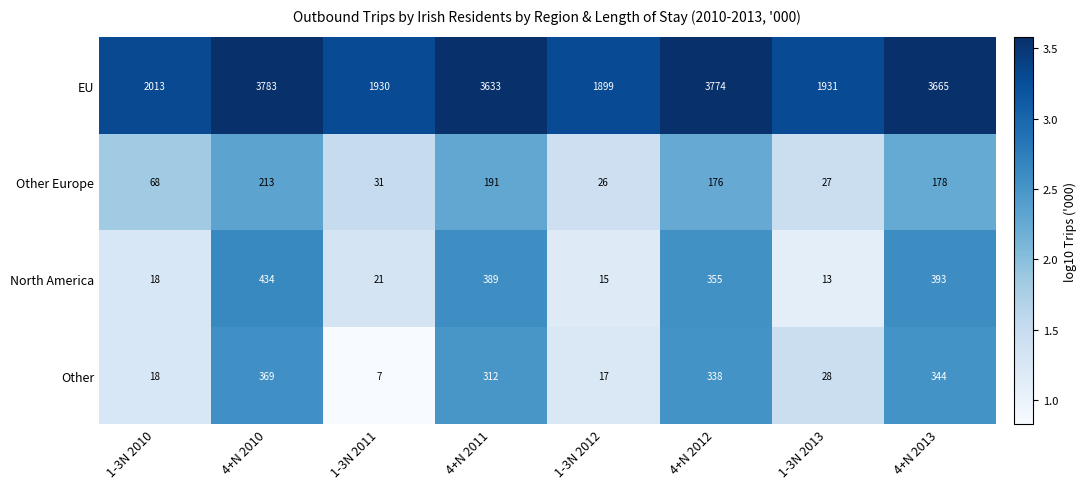

What is the total value across all series at 1-3N 2010?

2117